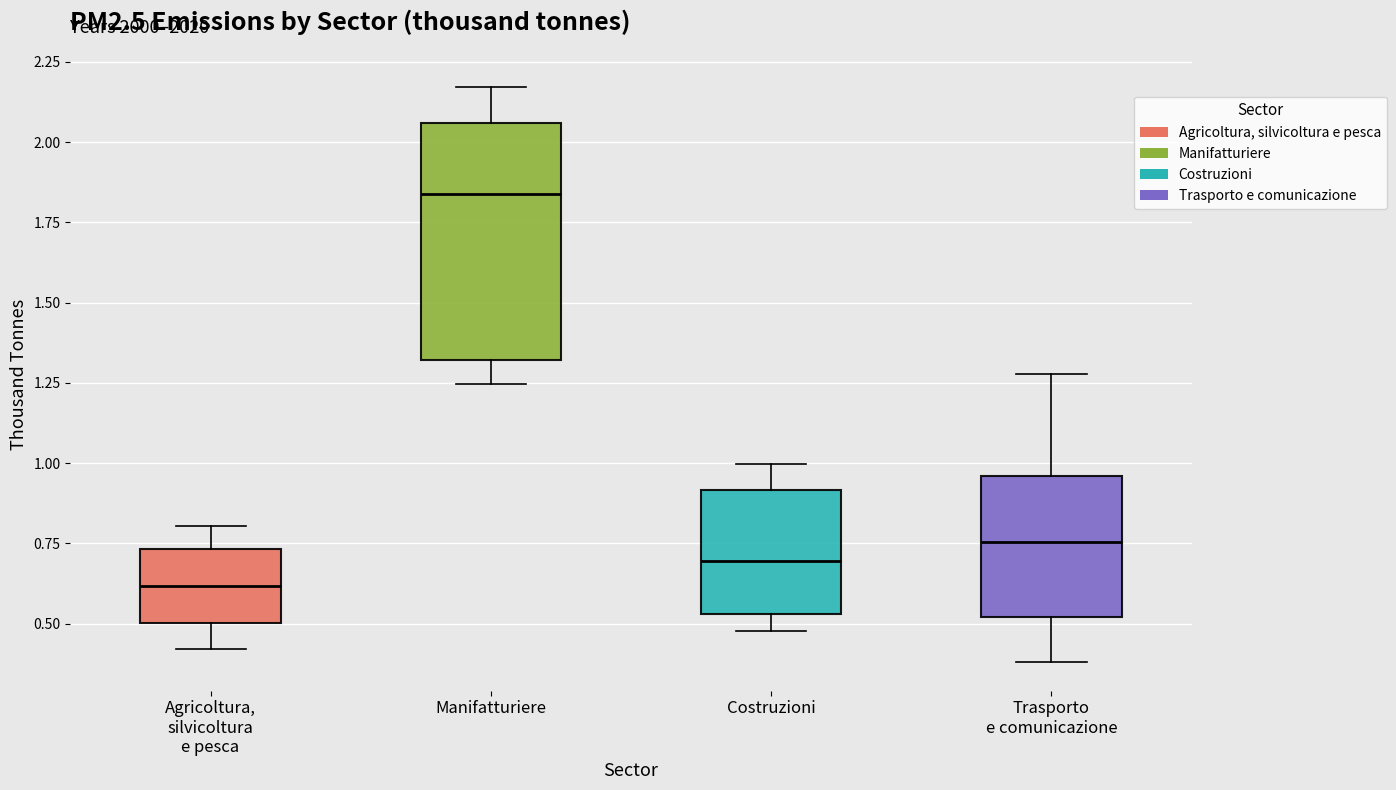

Where is the upper edge of the box for Agricoltura, silvicoltura e pesca on the y-axis? The values are not printed on the chart, so give them approximately, as read against the axis.

0.75